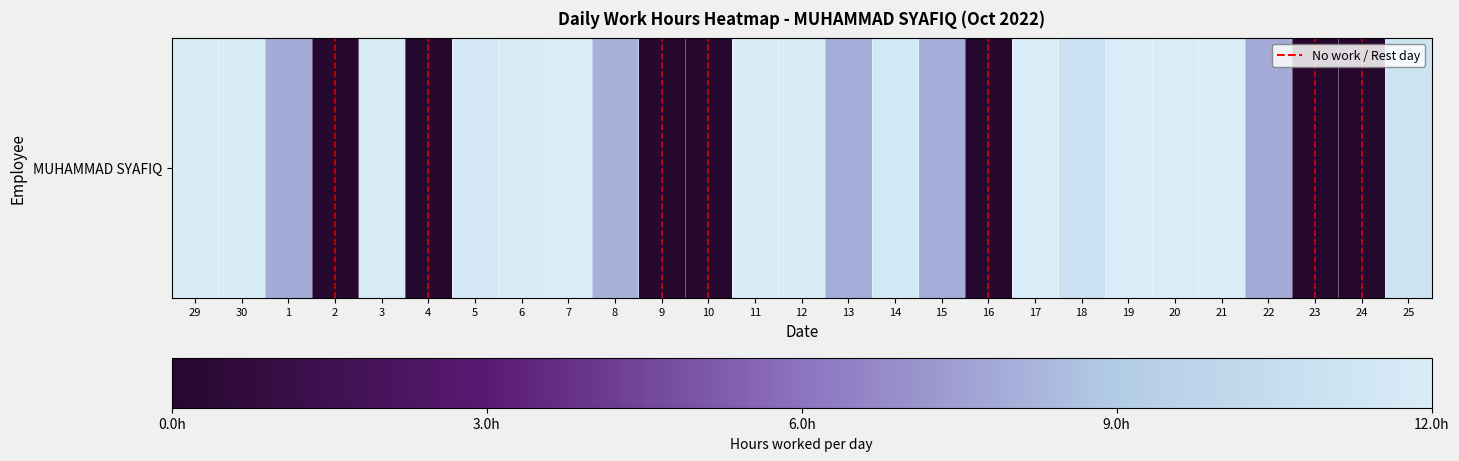

What is the change in value from 1 to 20?

+0.3